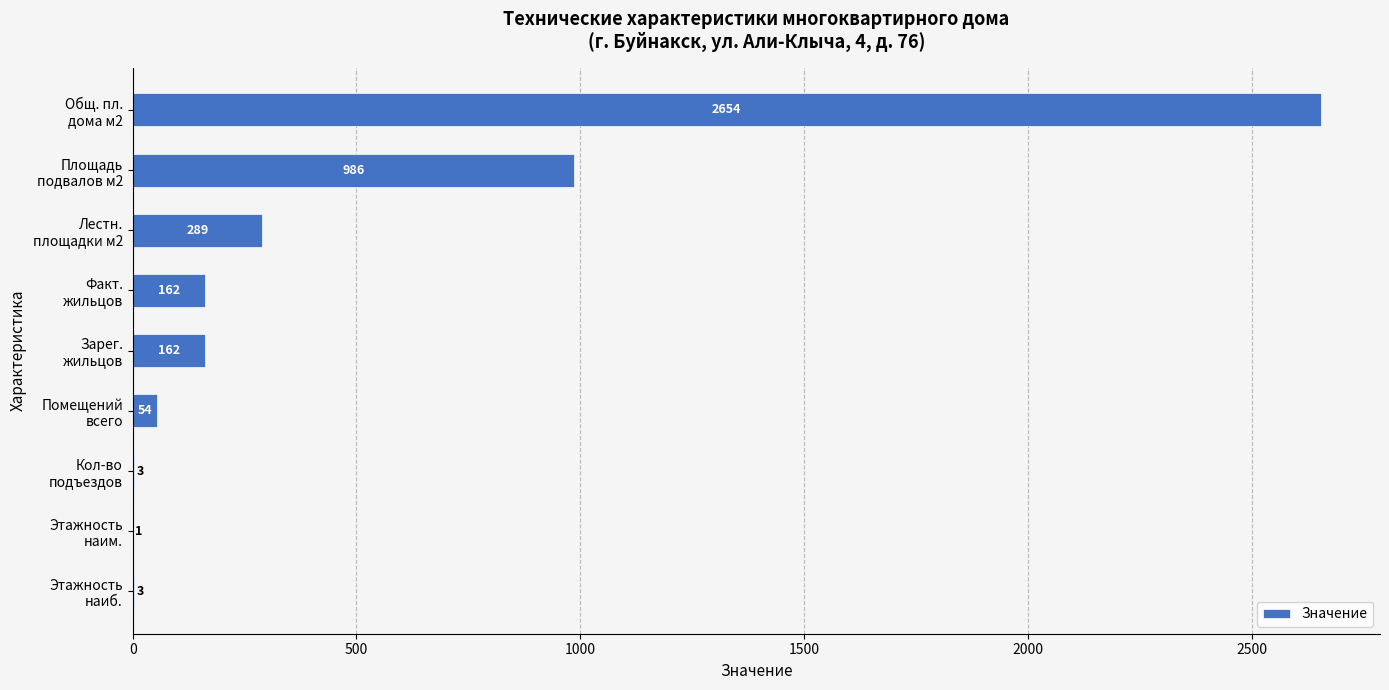

What is the sum of all values?

4314